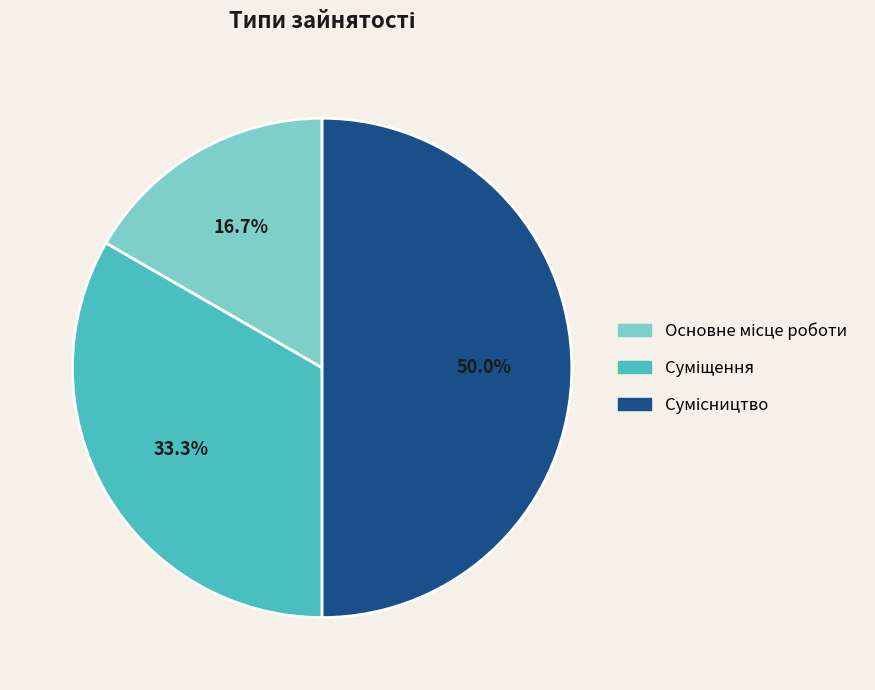

To the nearest percent, what is the average slice percentage?

33%